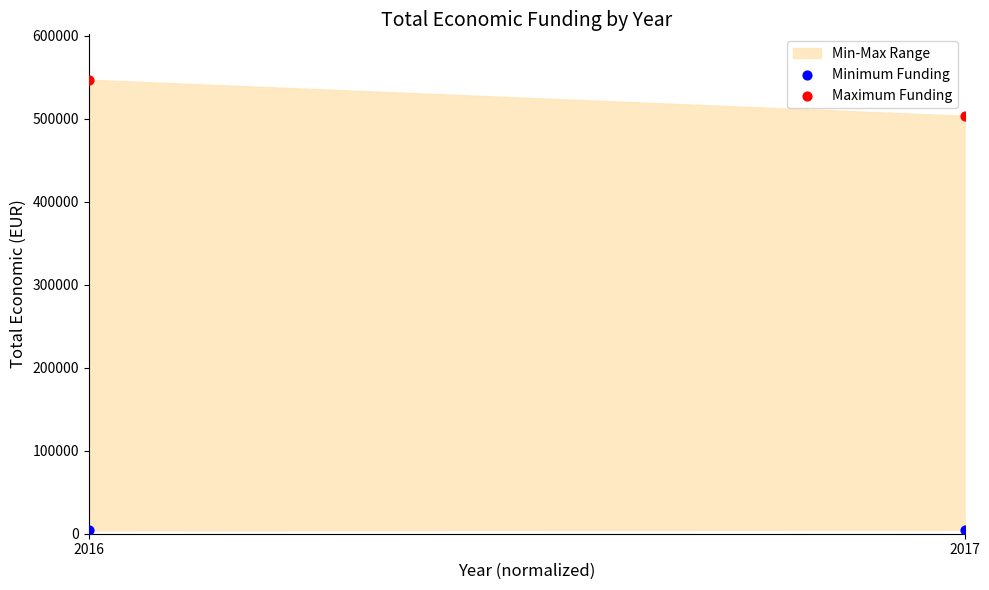

Which series contains the lowest Y value?

Minimum Funding